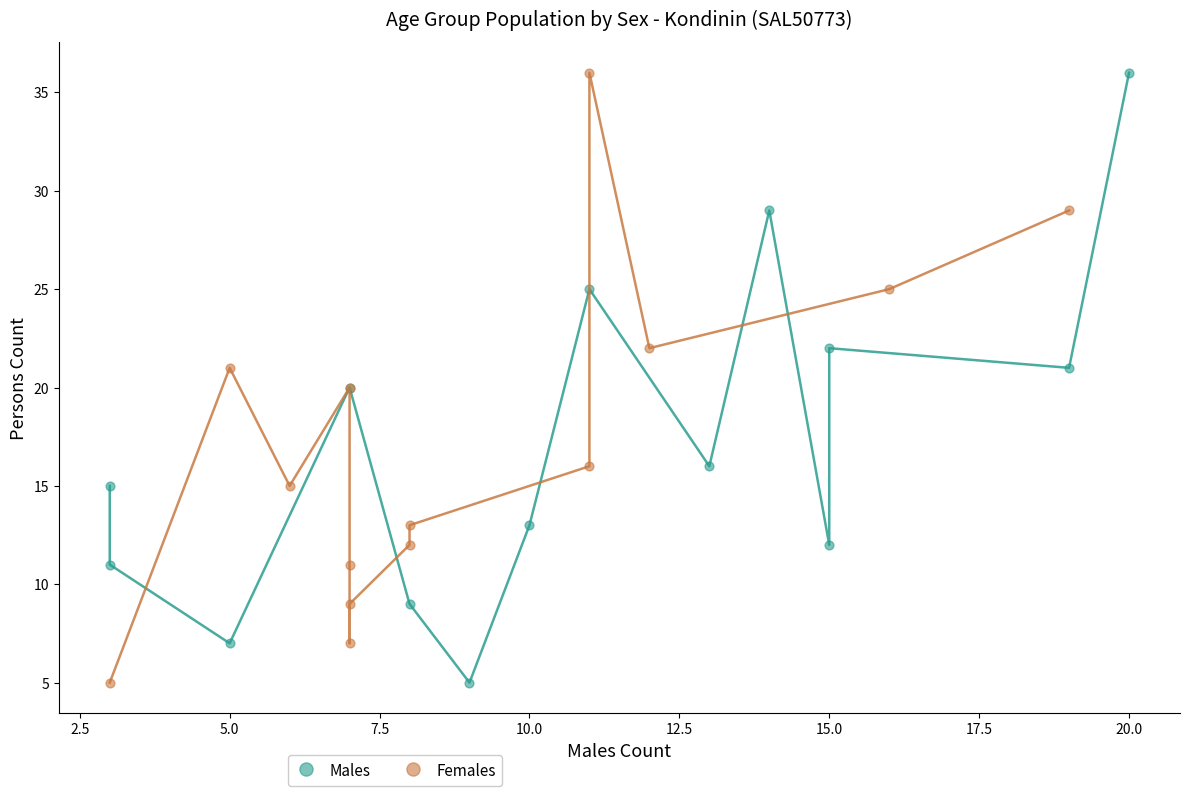

What are all the series names shown in the legend?

Males, Females